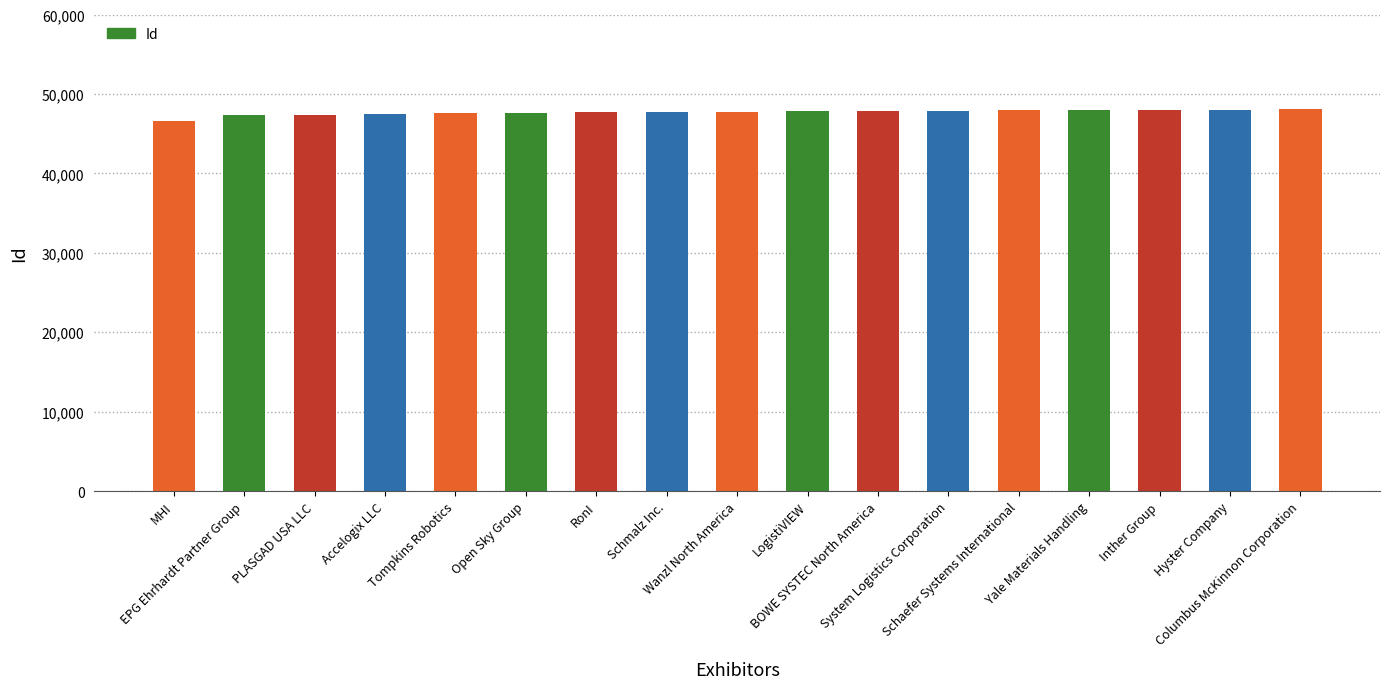

What is the minimum value shown in the chart?

46636